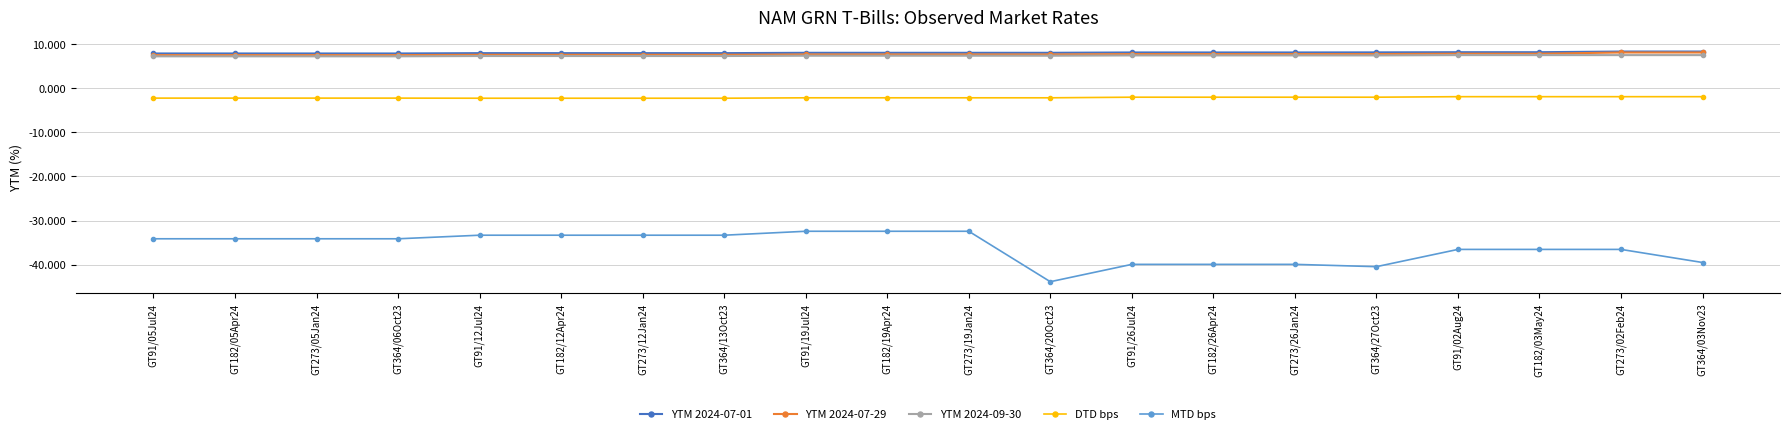

What is the total value across all series at GT364/20Oct23?

-23.0